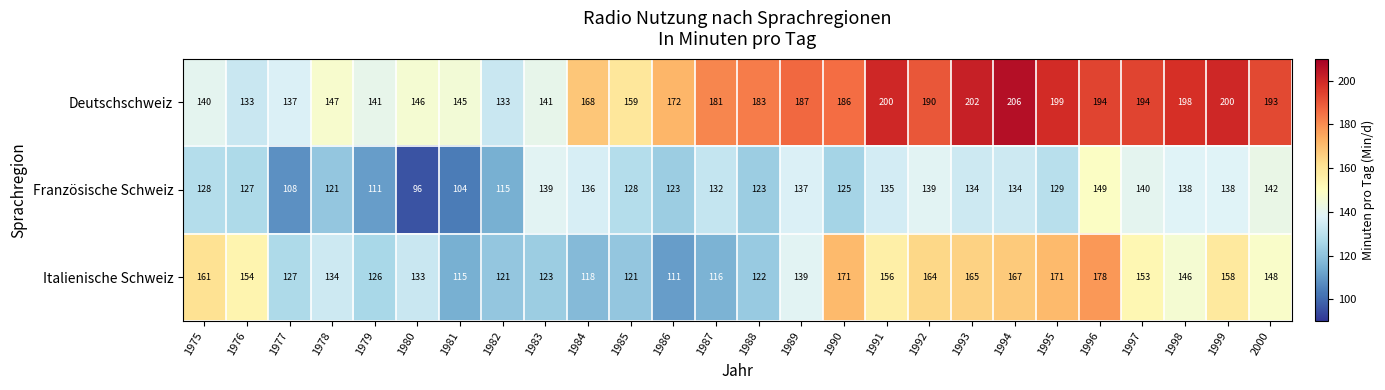

Is it true that Französische Schweiz equals 42 at 1993?

False